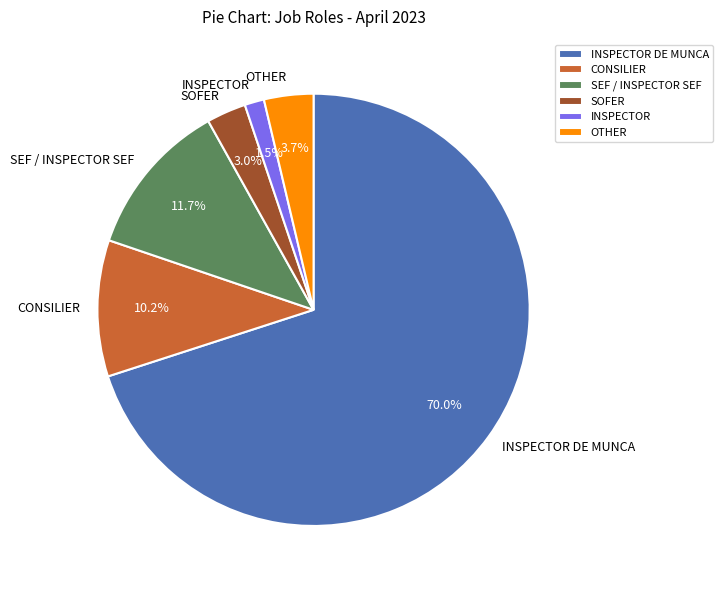

What is the ratio of the value at CONSILIER to the value at SEF / INSPECTOR SEF?

0.9